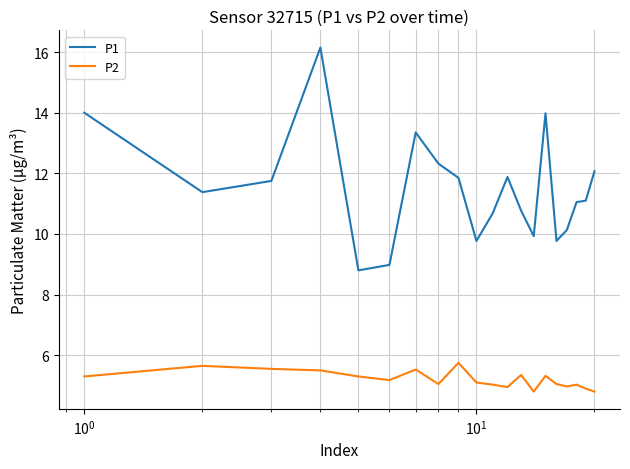

Which series has the largest total across all categories?

P1